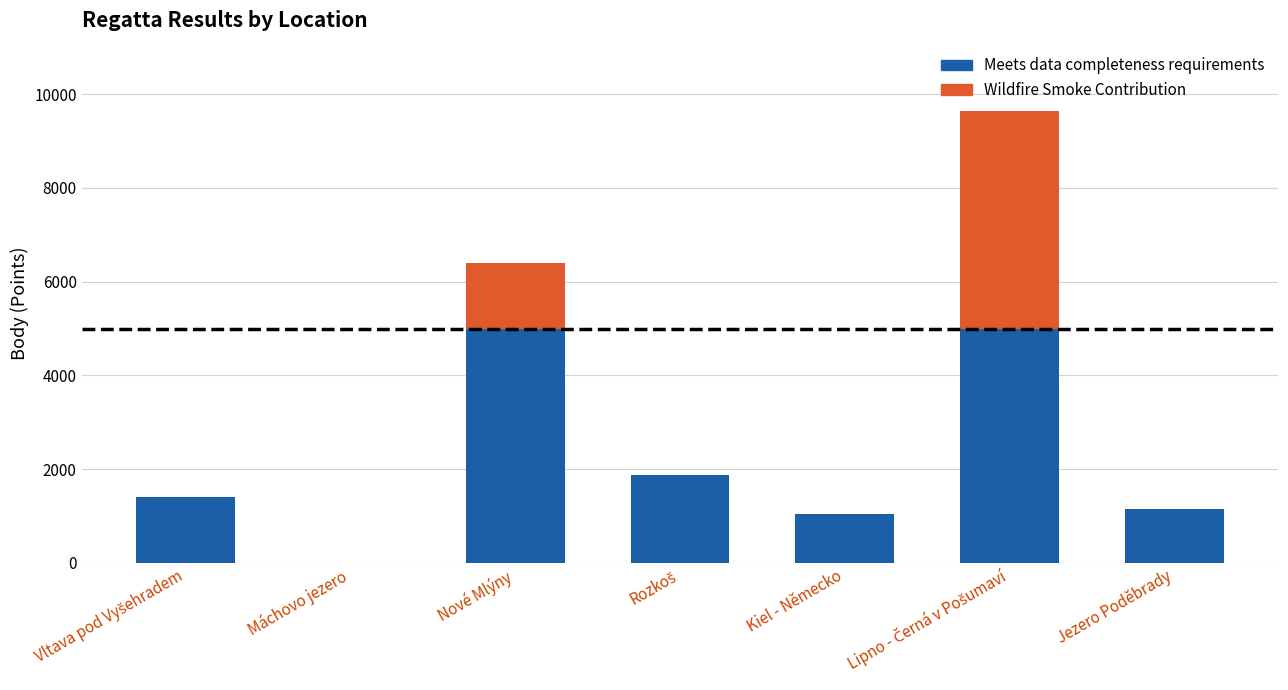

What is the sum of all Meets data completeness requirements values?

15476